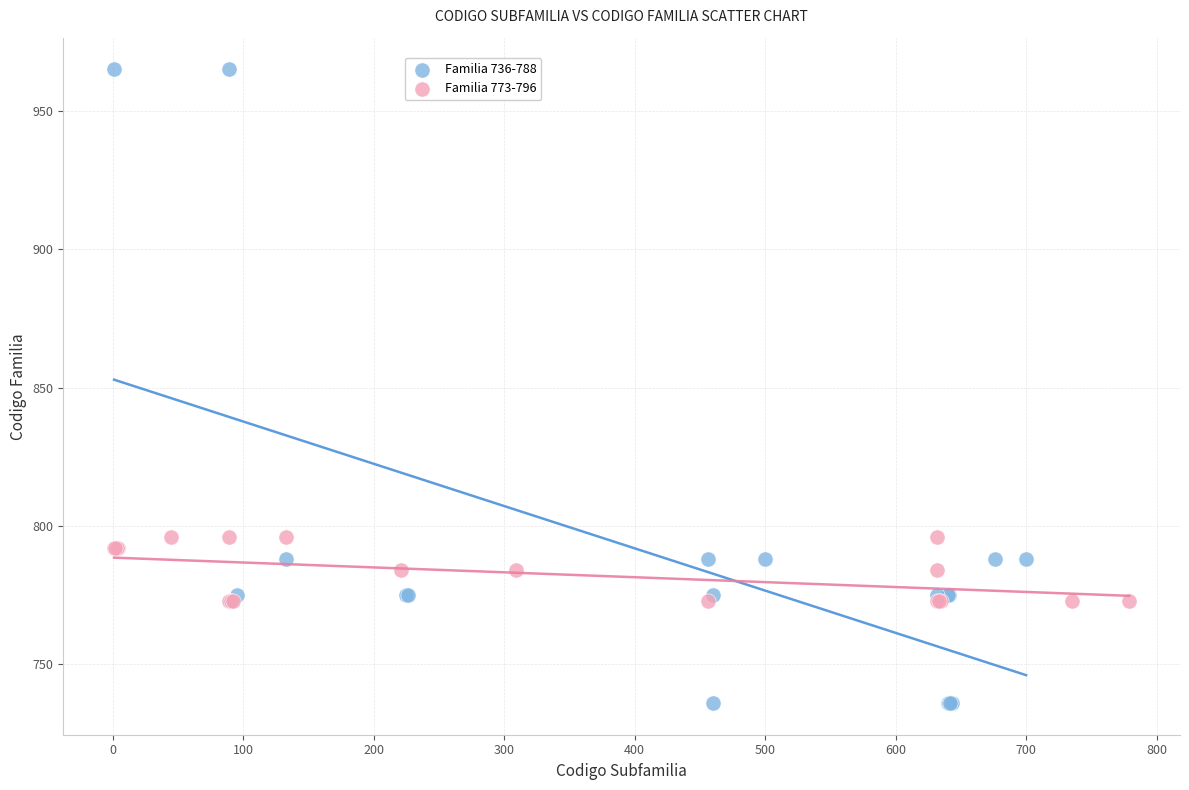

Which series contains the highest Y value?

Familia 736-788